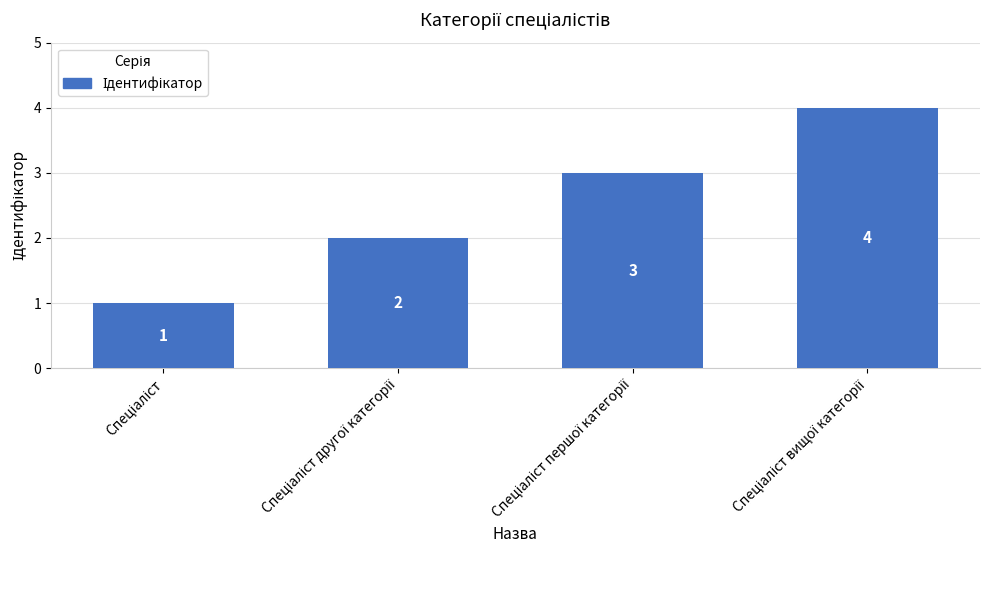

What is the maximum value shown in the chart?

4